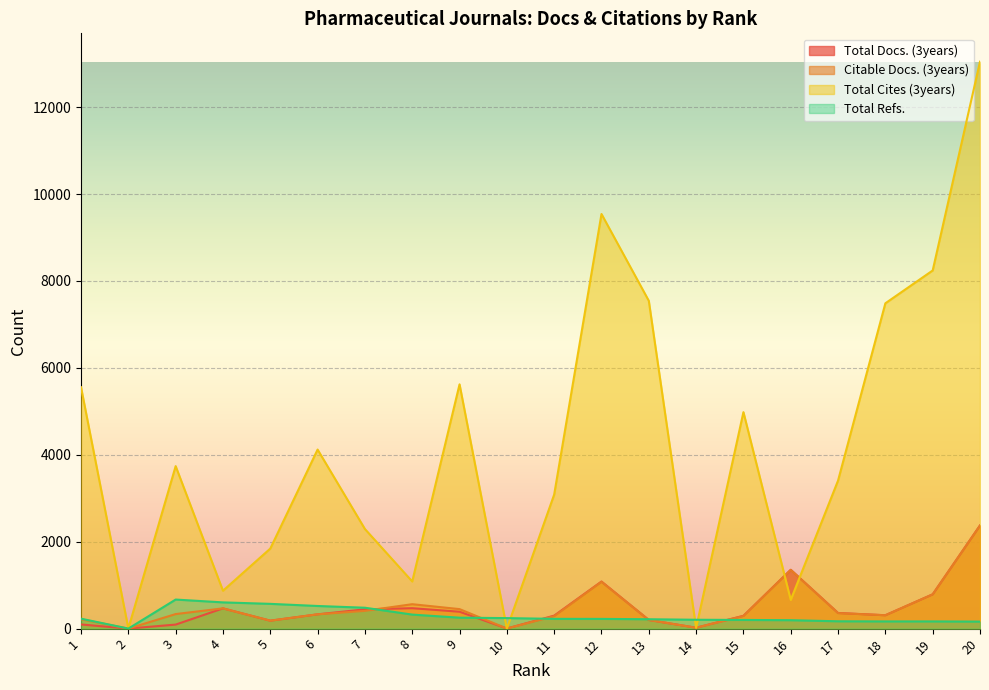

Which series has the widest spread of values?

Total Cites (3years)